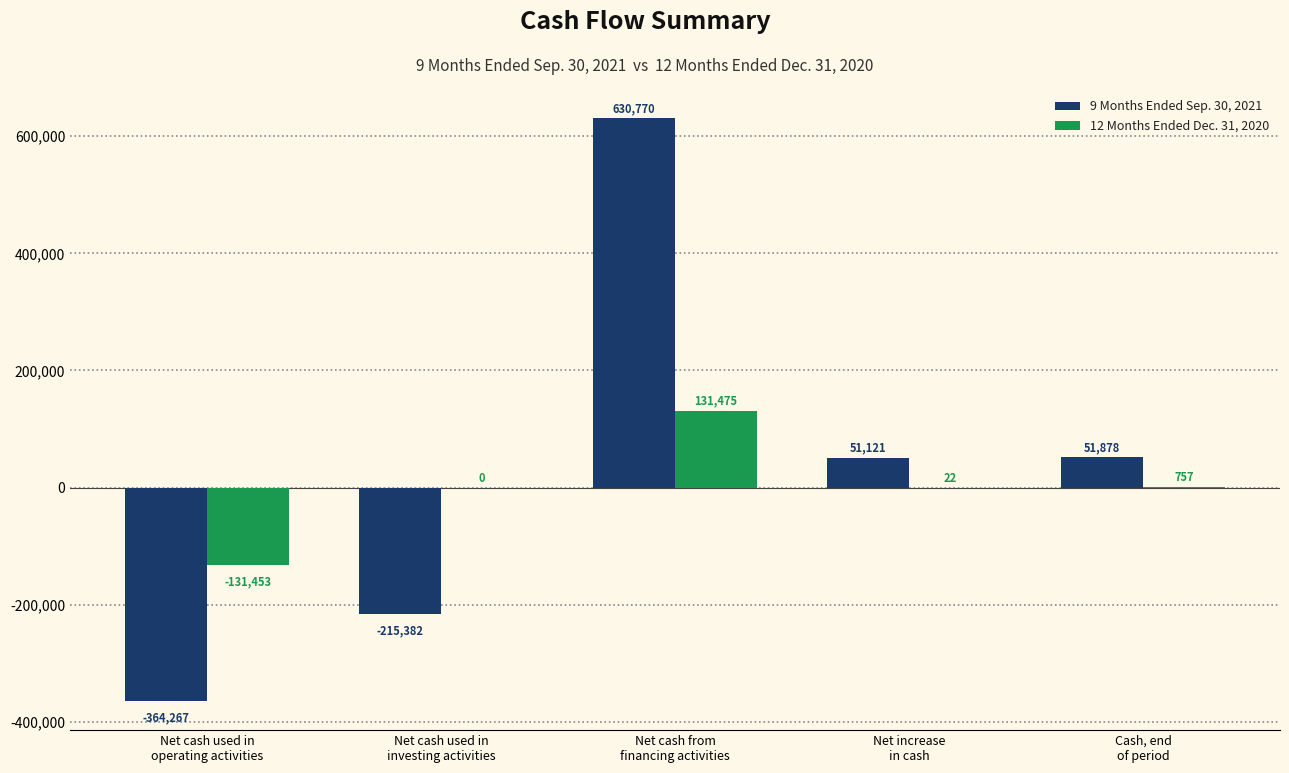

Which series has the largest total across all categories?

9 Months Ended Sep. 30, 2021